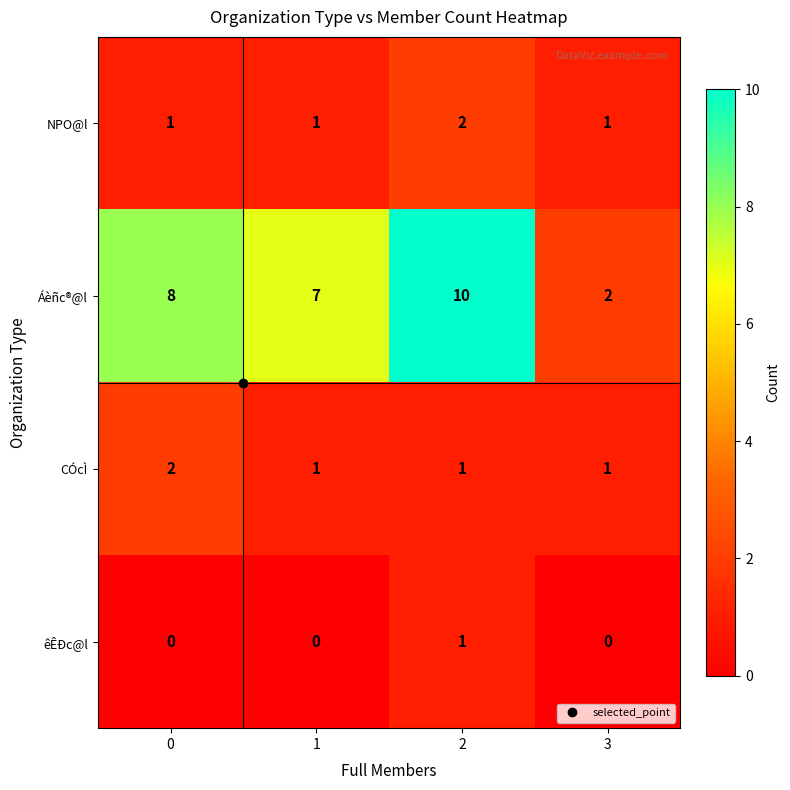

Which series has the widest spread of values?

Áèñc®@l